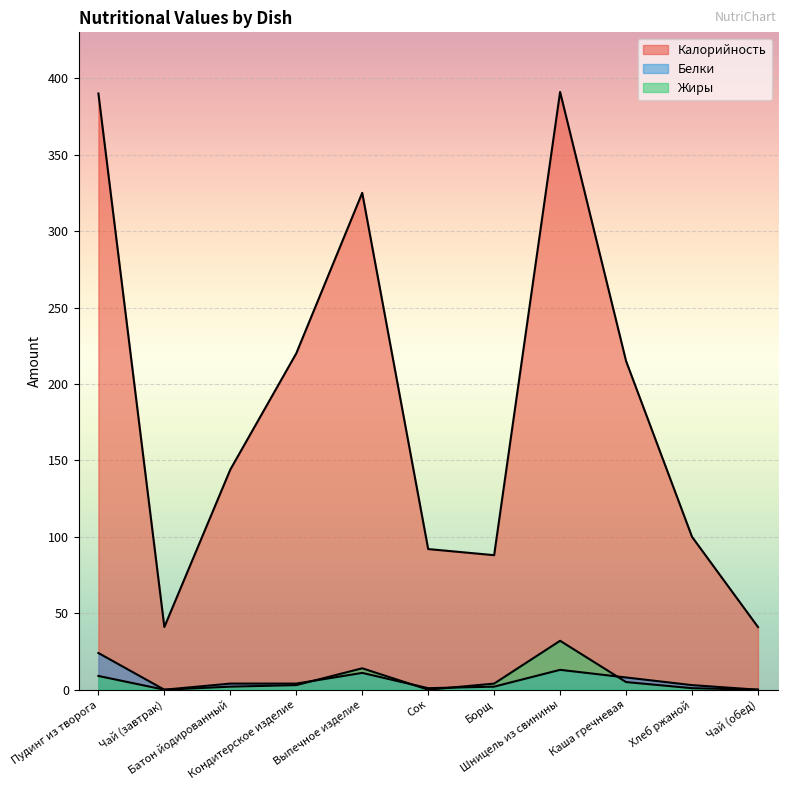

What is the label of the 9th point from the left?

Каша гречневая